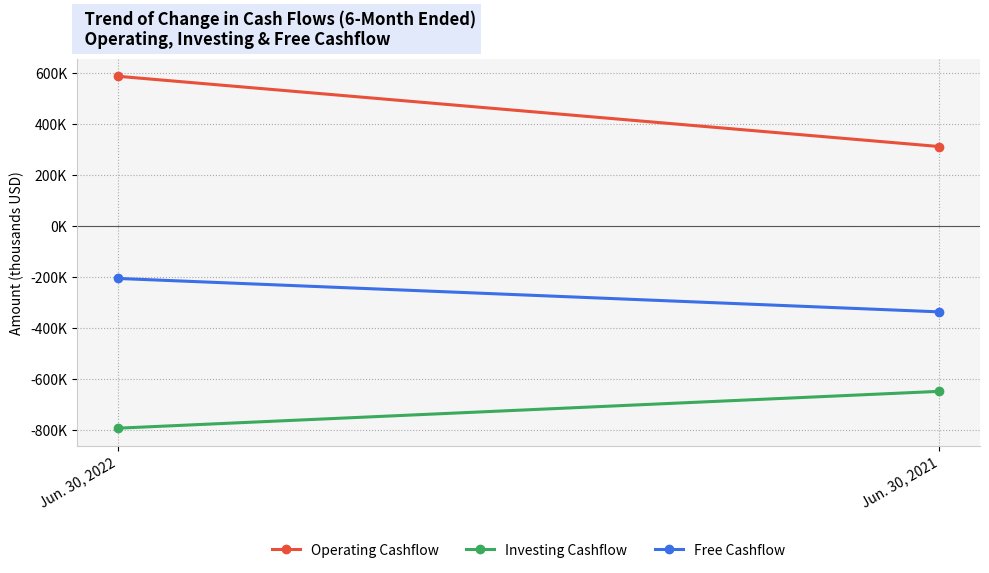

What is the average value of the Investing Cashflow series?

-721909